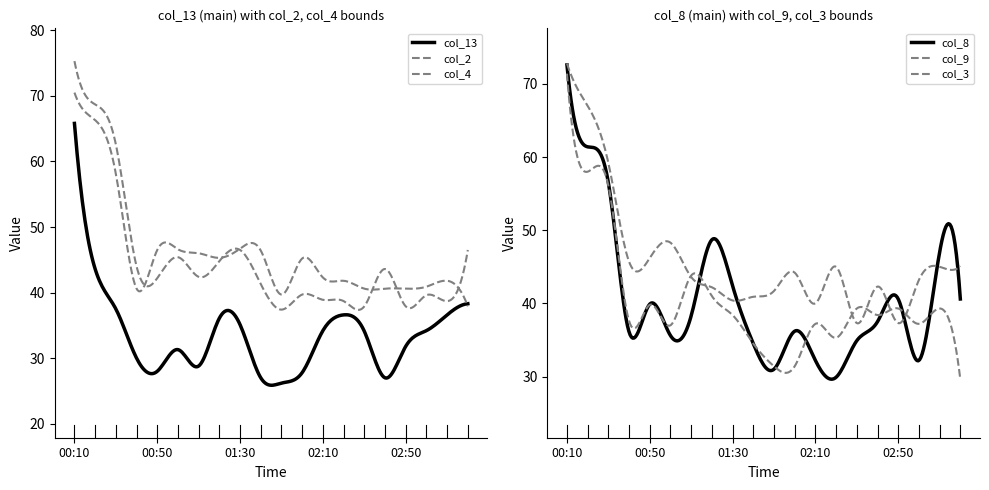

True or false: col_8 and col_2 intersect in this chart.

True